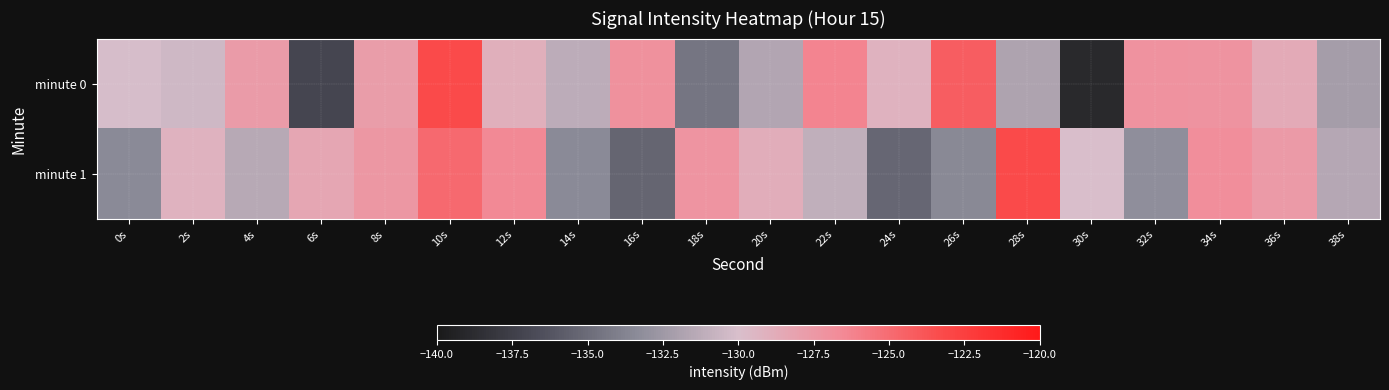

What is the total value across all series at 6s?

-265.4